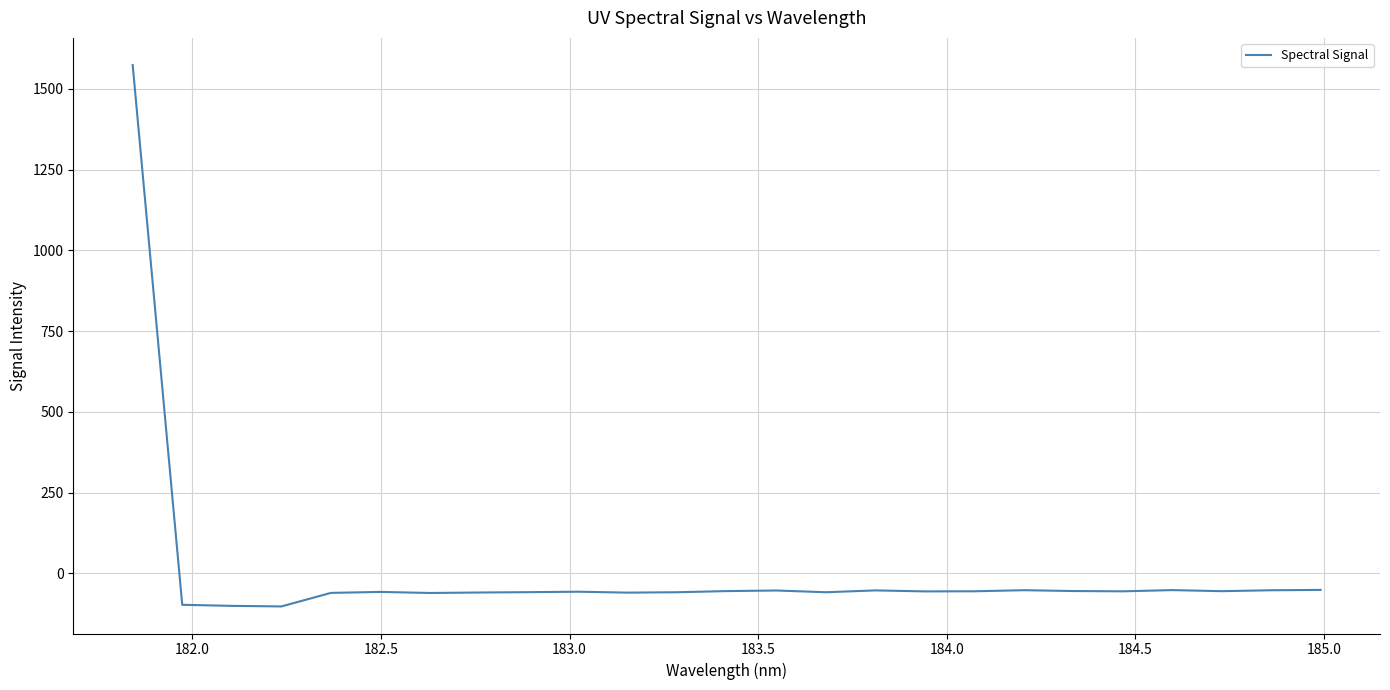

What is the difference between the maximum and minimum values?

1676.4